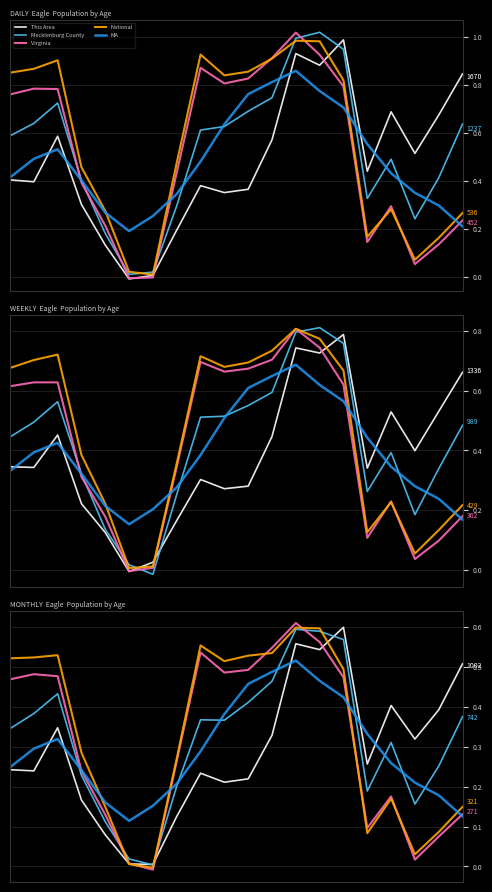

Read the MA value at 19.

0.1